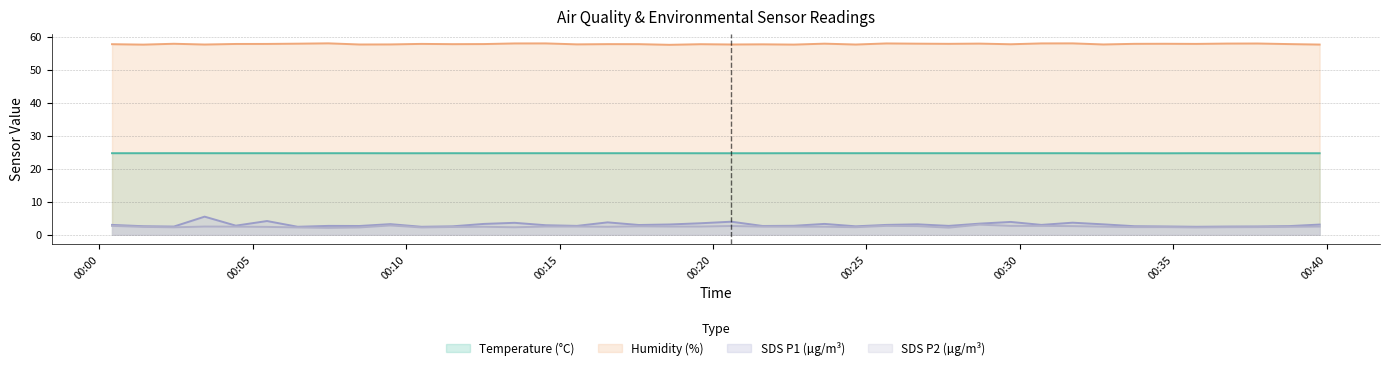

The SDS_P1 series shows 3.2 at 2021/09/08 00:32:43. True or false?

True